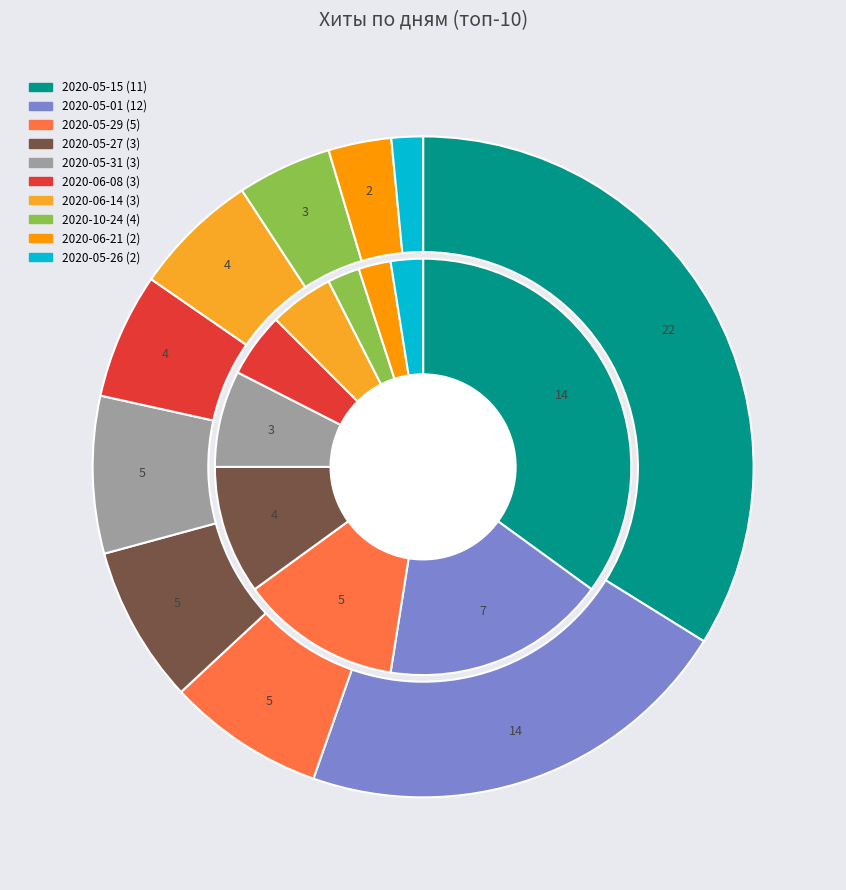

What is the smallest slice in the pie chart?

2020-10-24 (4)